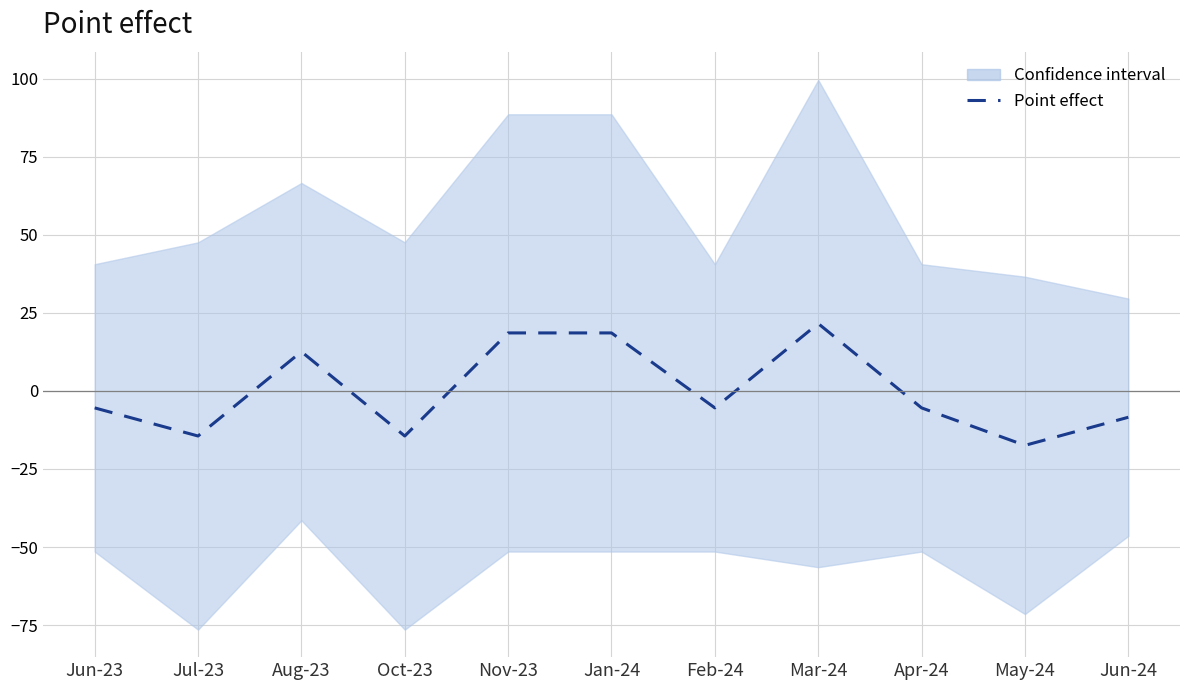

True or false: there are more than 1 points higher than both neighbors.

True